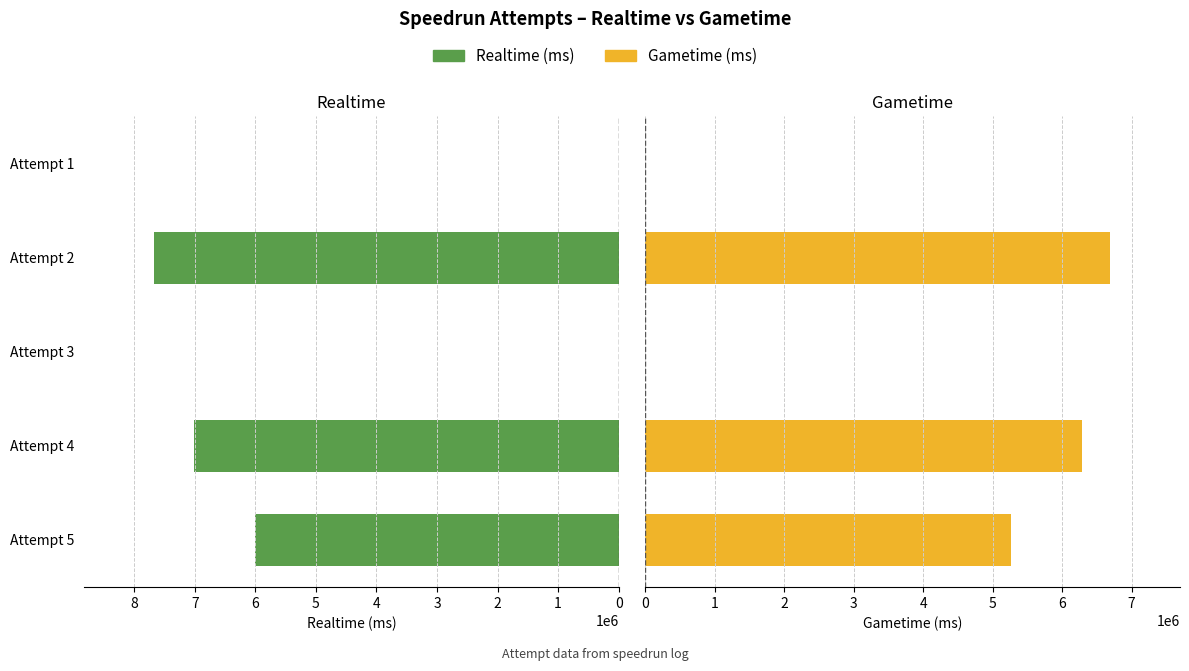

At which category is the sum across all series the highest?

3